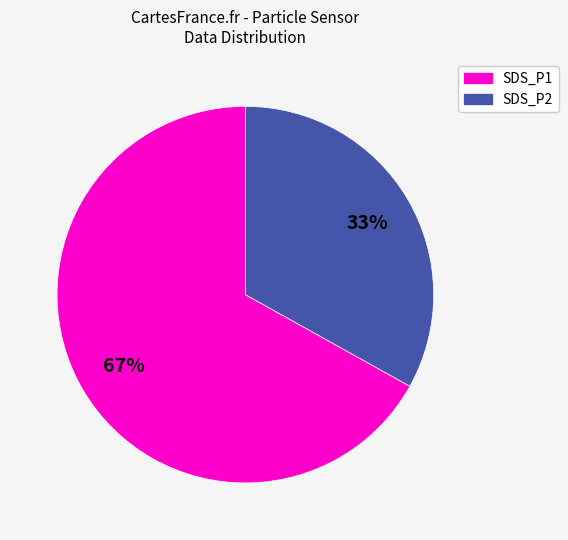

Is there a majority slice in this chart?

Yes